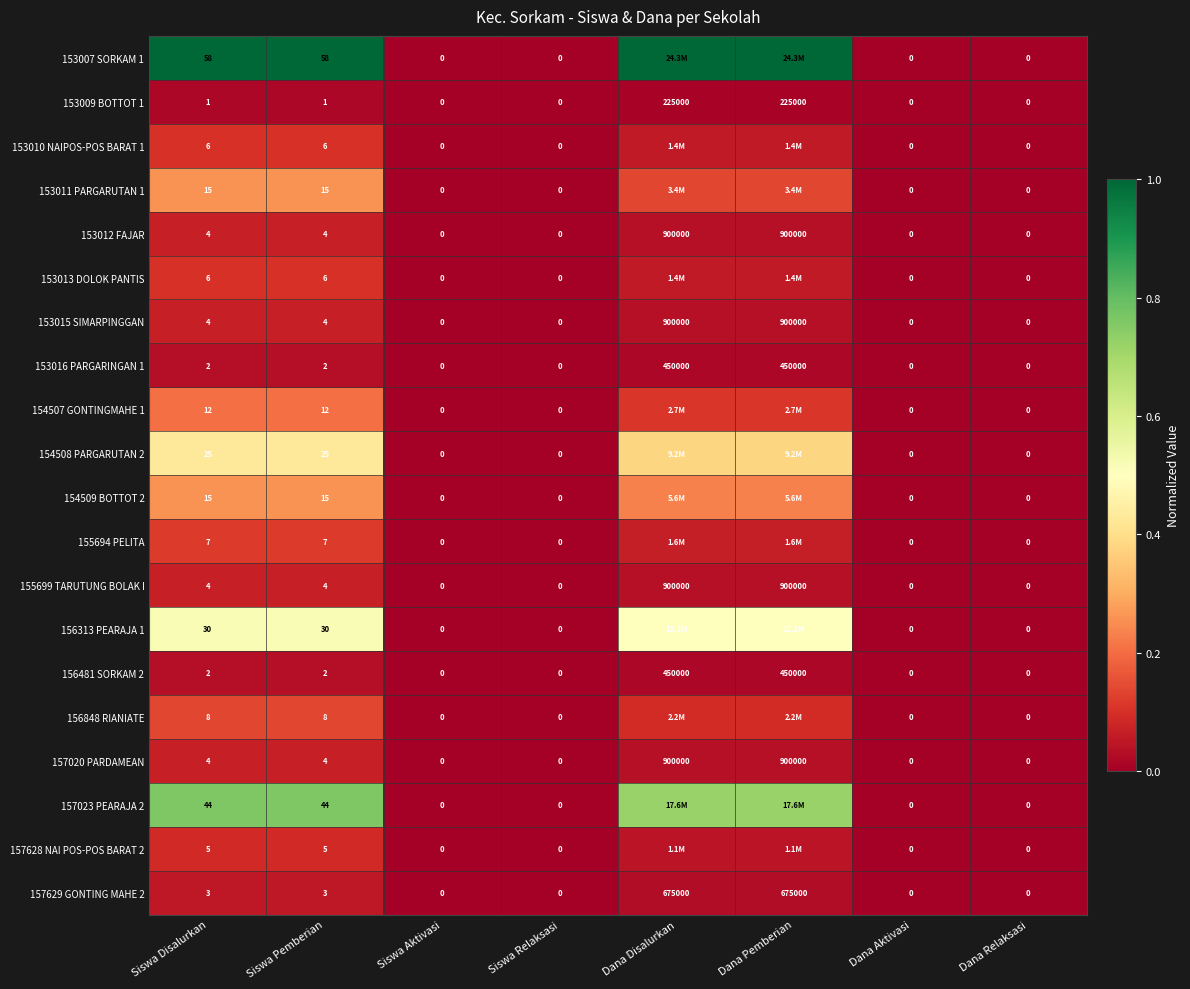

Count the number of categories in the chart.

8